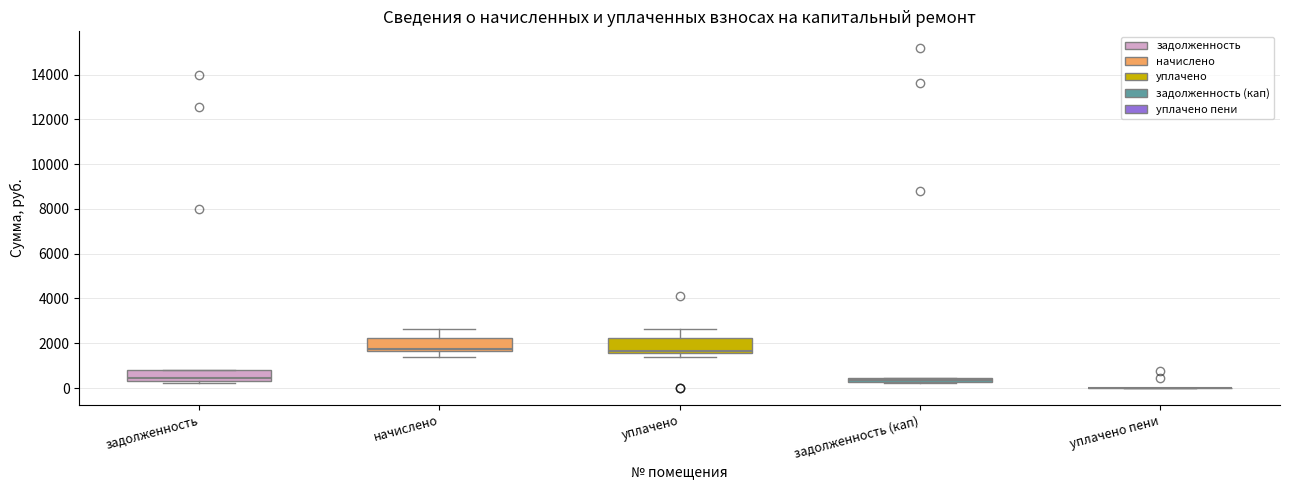

Where does the median line of the box for задолженность sit on the y-axis? The values are not printed on the chart, so give them approximately, as read against the axis.

400